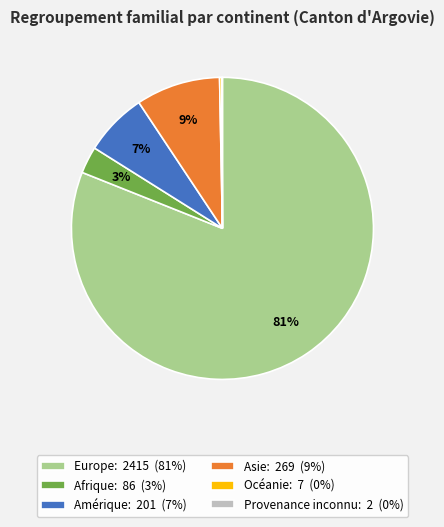

What percentage is the Asie slice, to the nearest percent?

9%